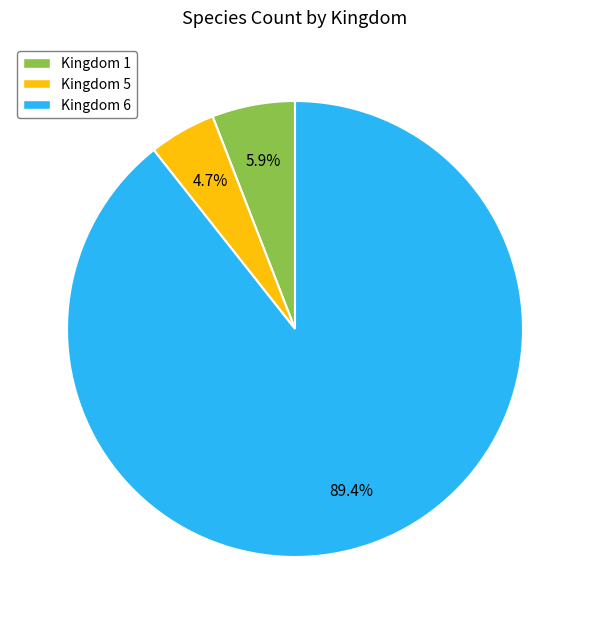

What is the majority slice?

Kingdom 6